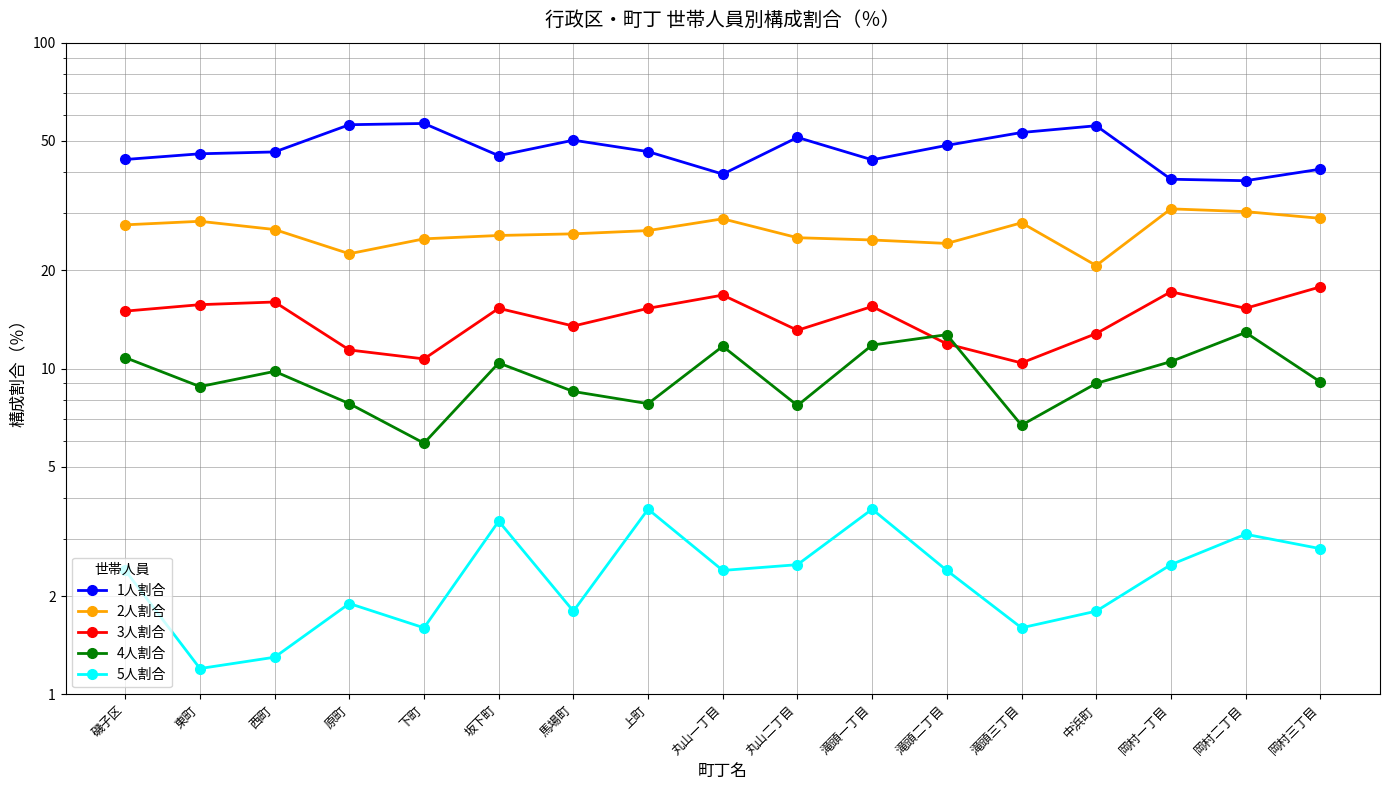

What is the label of the 11th point from the left?

滝頭一丁目